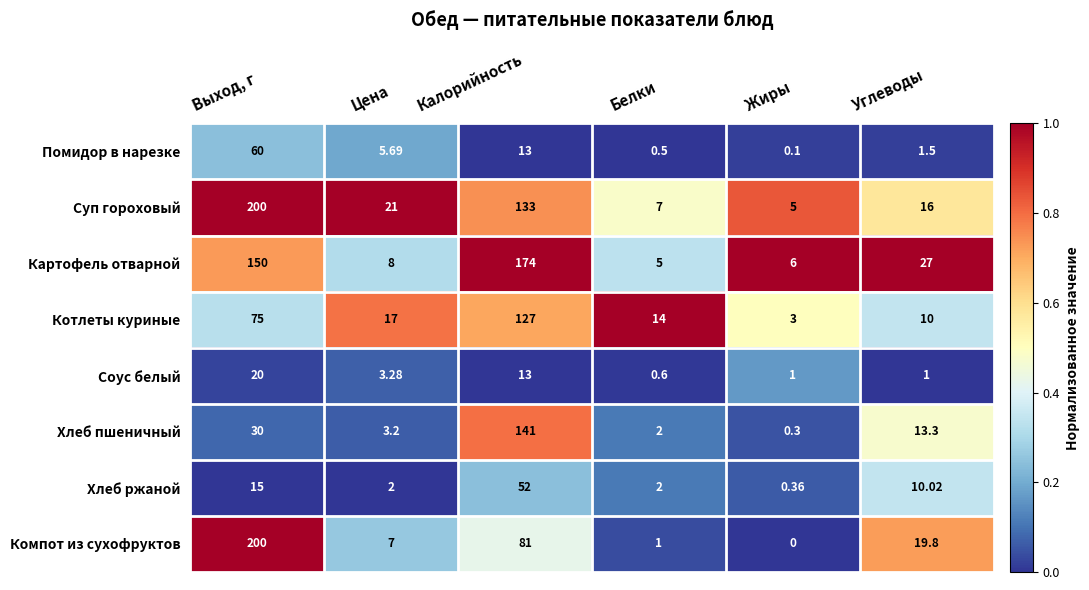

Is the value of Компот из сухофруктов at Цена greater than the value of Соус белый at Выход, г?

No